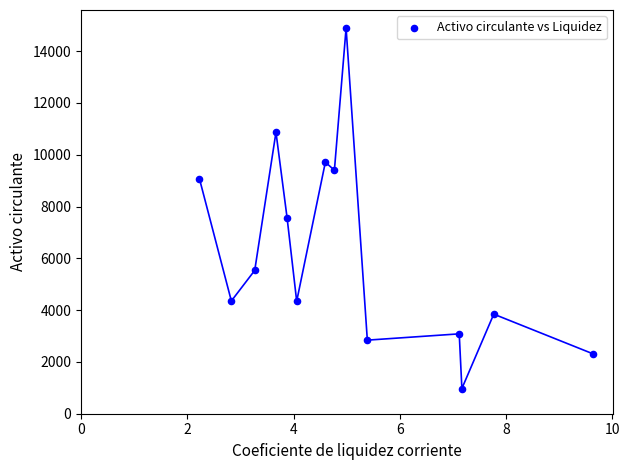

What is the range of Y values (max minus min)?

13919